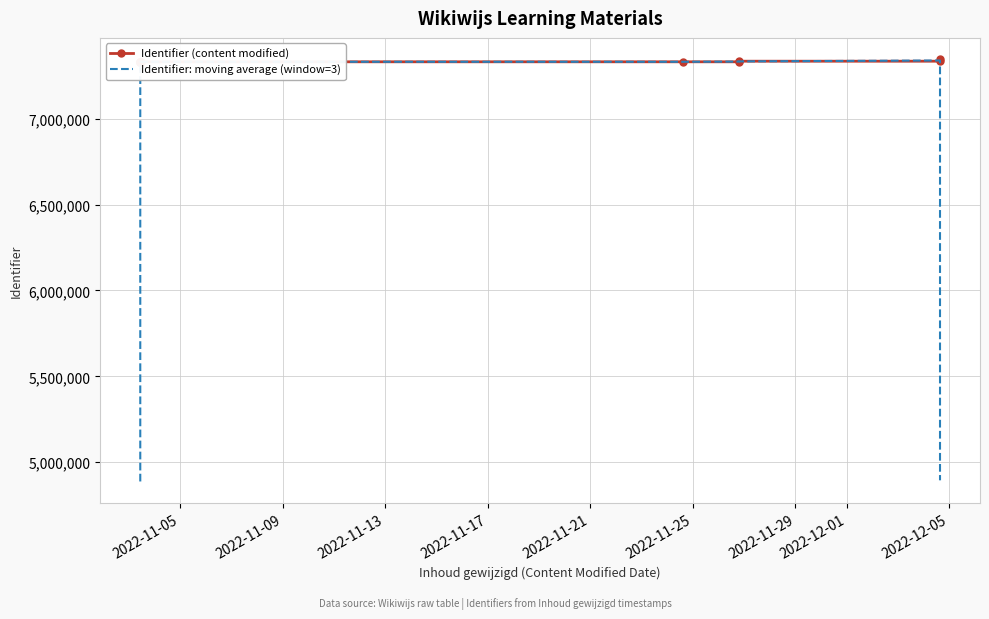

List the series in order of their peak value, lowest first.

Identifier: moving average (window=3), Identifier (content modified)